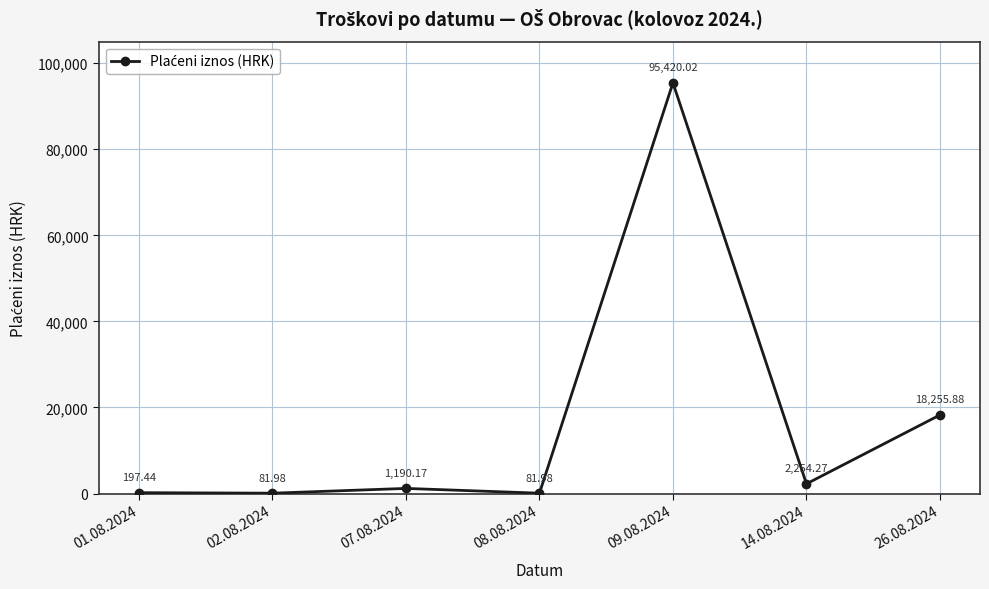

What is the label of the 2nd point from the left?

02.08.2024